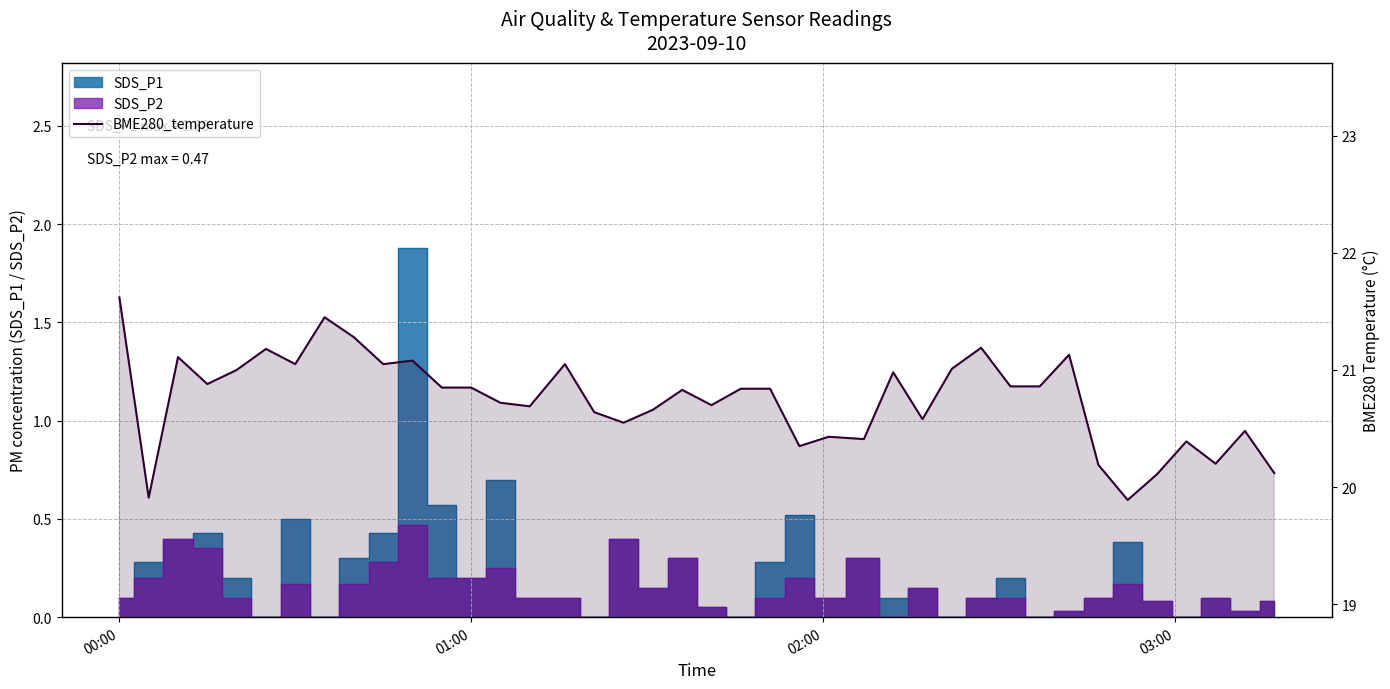

What is the value of the 22nd point from the left?

20.8